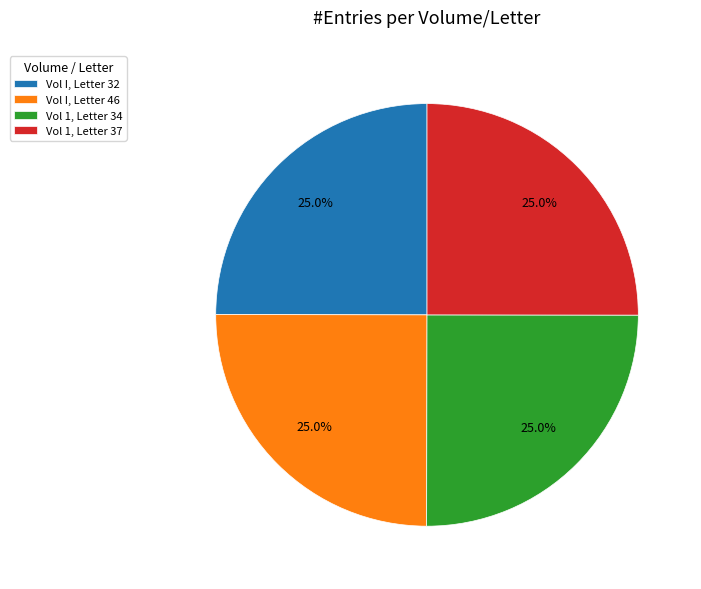

To the nearest percent, what percentage of the pie is Vol I, Letter 32?

25%